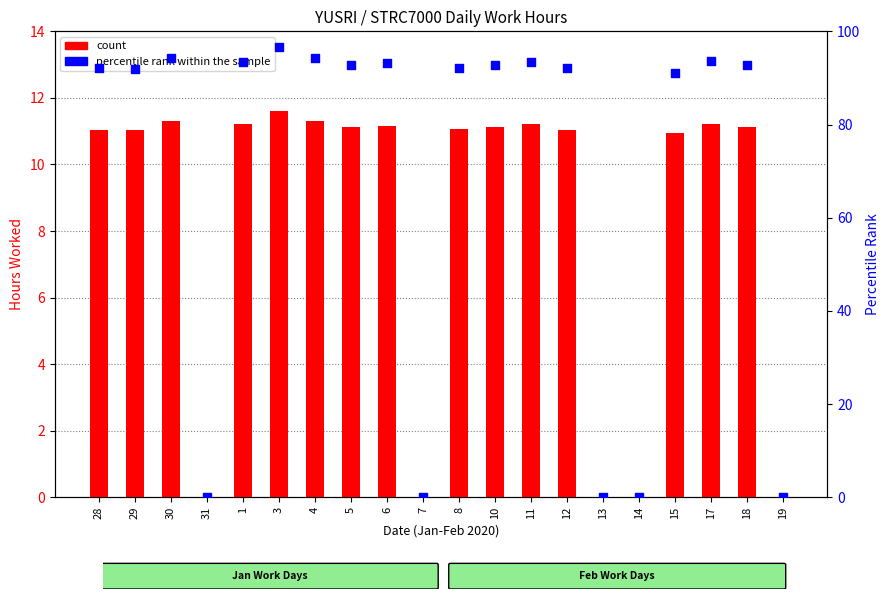

What is the total value across all series at 1?

104.7